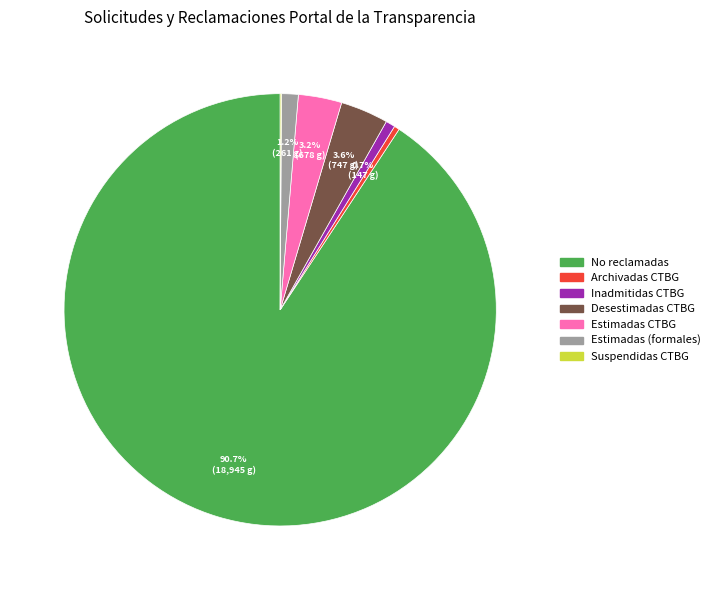

Is there any slice that represents more than half of the pie?

Yes